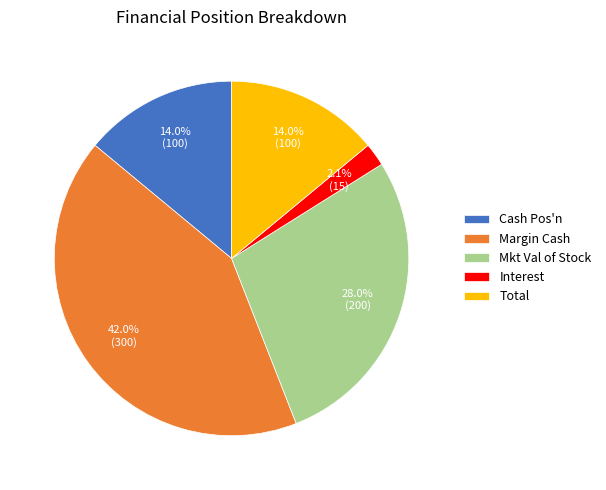

Is it true that Margin Cash is 27% of the pie?

False